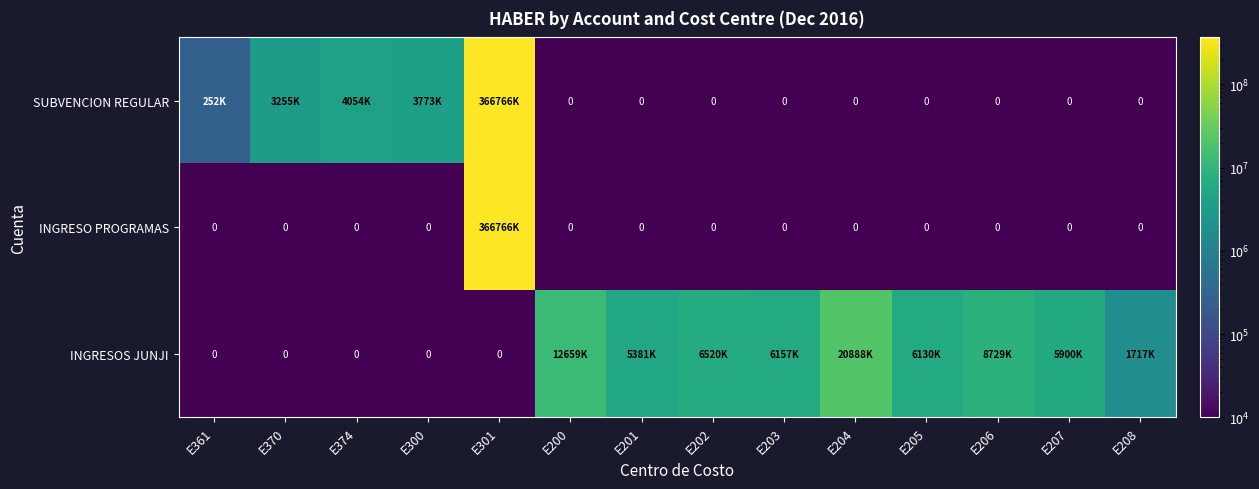

Rank the categories by INGRESOS JUNJI value from lowest to highest.

E361, E370, E374, E300, E301, E208, E201, E207, E205, E203, E202, E206, E200, E204